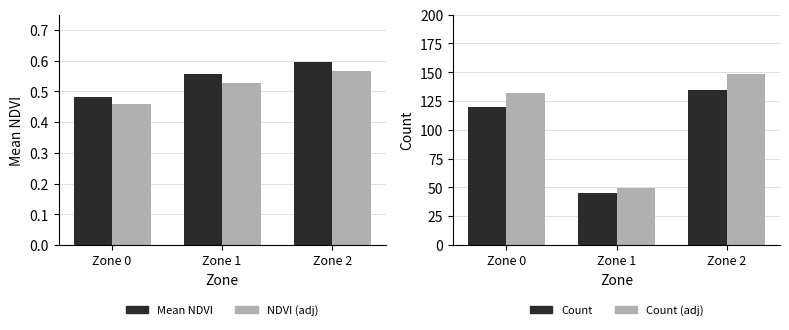

At how many categories does at least one series exceed 79?

2